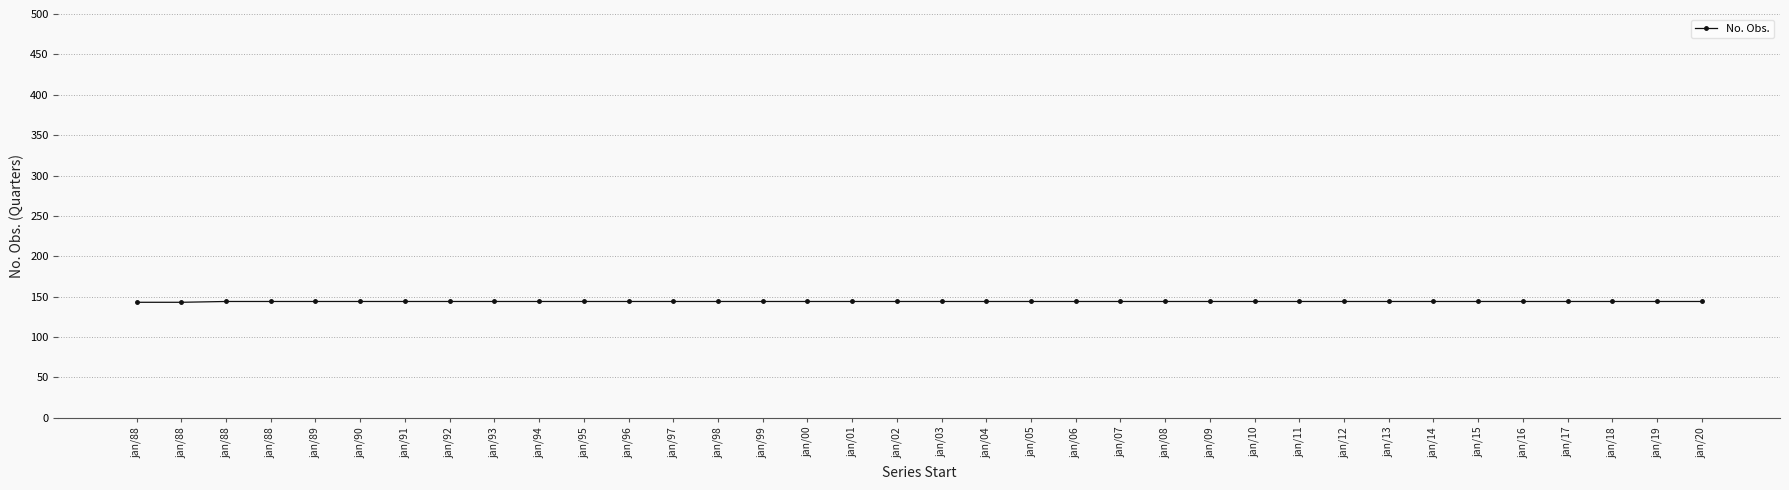

List the labels in order of value, largest first.

jan/88, jan/88, jan/89, jan/90, jan/91, jan/92, jan/93, jan/94, jan/95, jan/96, jan/97, jan/98, jan/99, jan/00, jan/01, jan/02, jan/03, jan/04, jan/05, jan/06, jan/07, jan/08, jan/09, jan/10, jan/11, jan/12, jan/13, jan/14, jan/15, jan/16, jan/17, jan/18, jan/19, jan/20, jan/88, jan/88